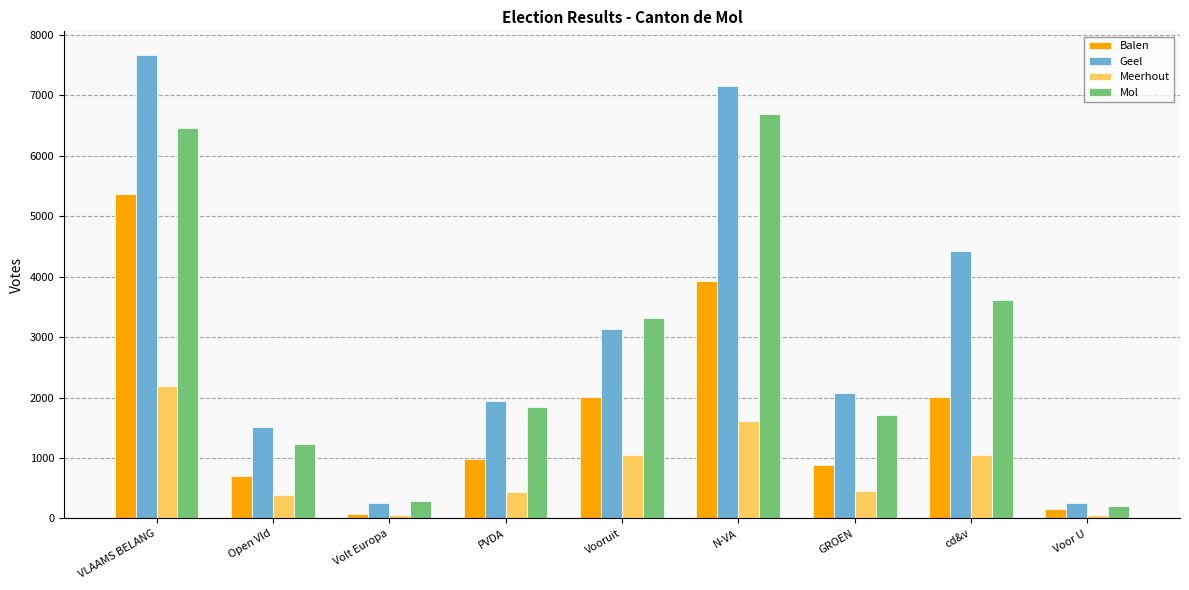

At which label does Geel first exceed 2072?

VLAAMS BELANG